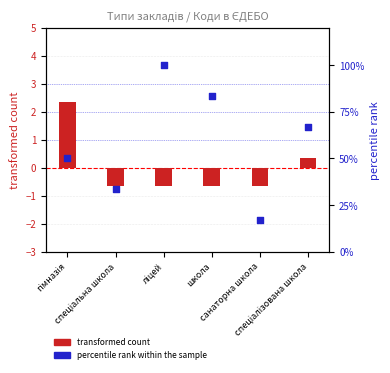

Is the value of percentile rank within the sample at спеціальна школа greater than the value of transformed count at санаторна школа?

Yes